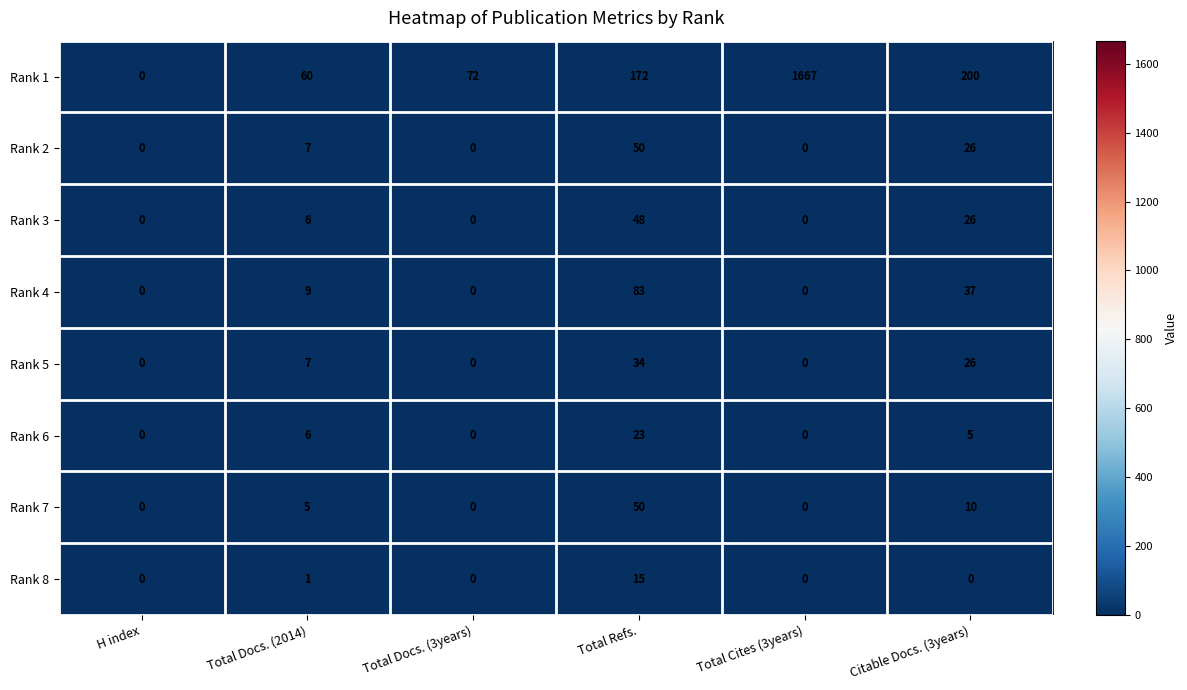

What is the sum of all Rank 1 values?

2171